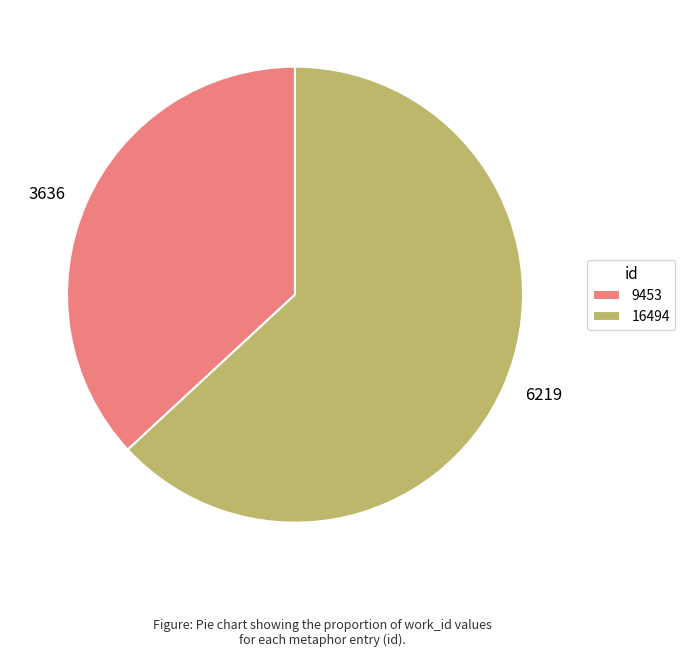

Which slice represents more than half of the pie?

16494